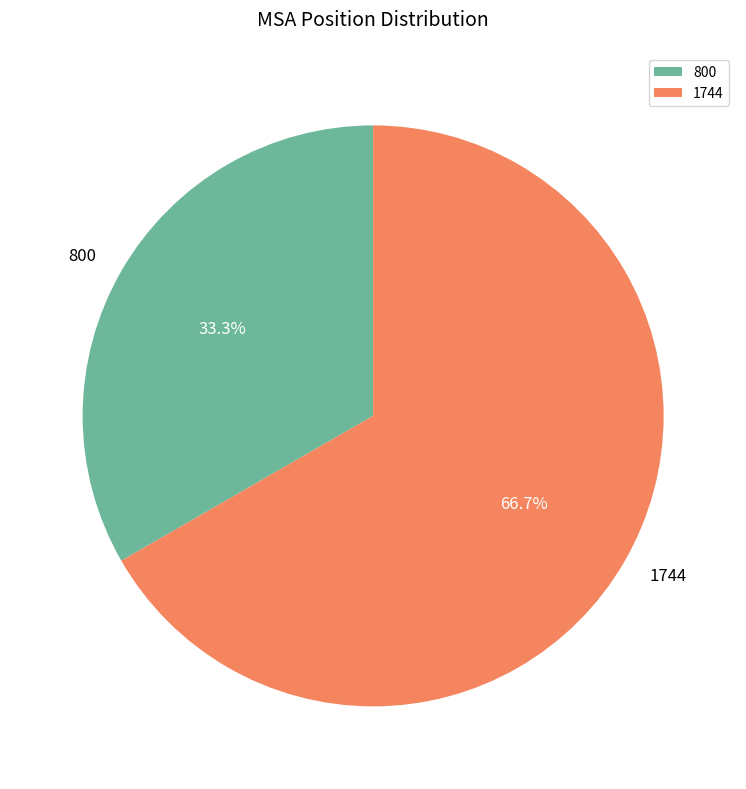

What is the smallest slice in the pie chart?

800